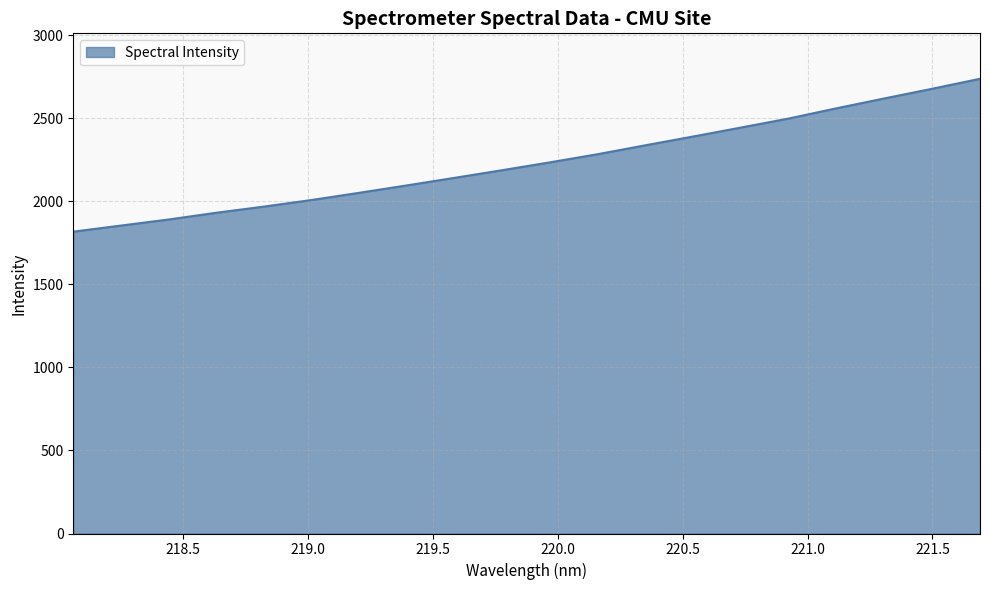

What is the difference between the maximum and minimum values?

920.1